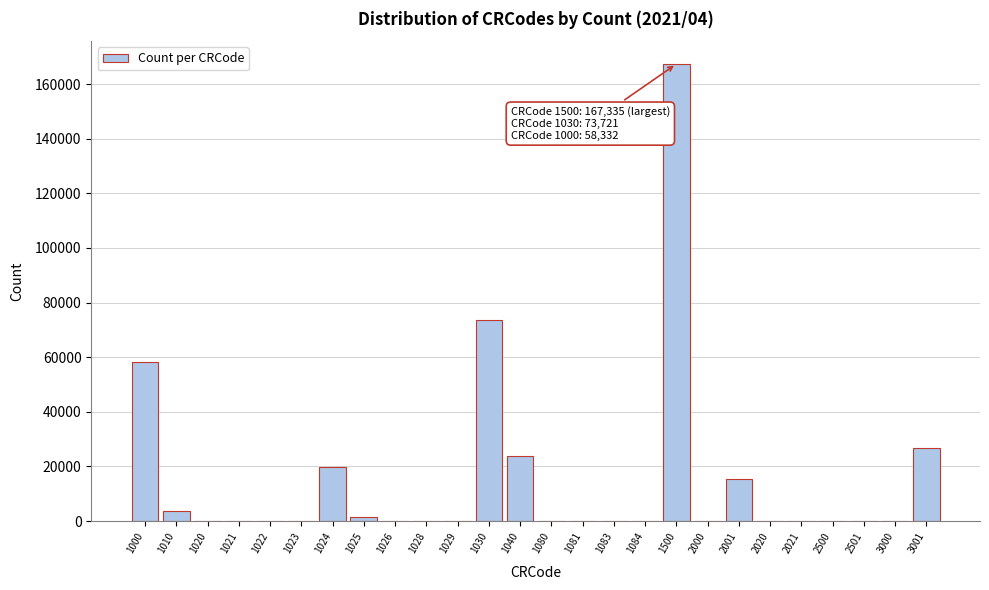

What is the sum of all values?

390882